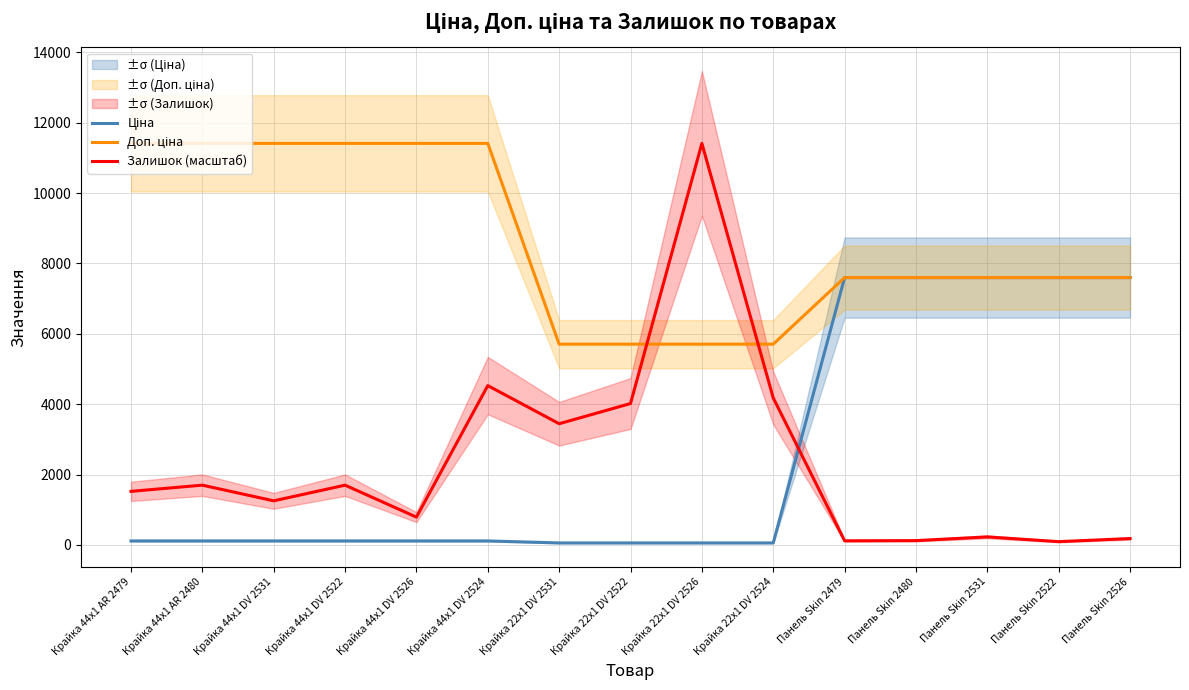

Is it true that Залишок (масштаб) equals 49.4 at Панель Skin 2480?

False